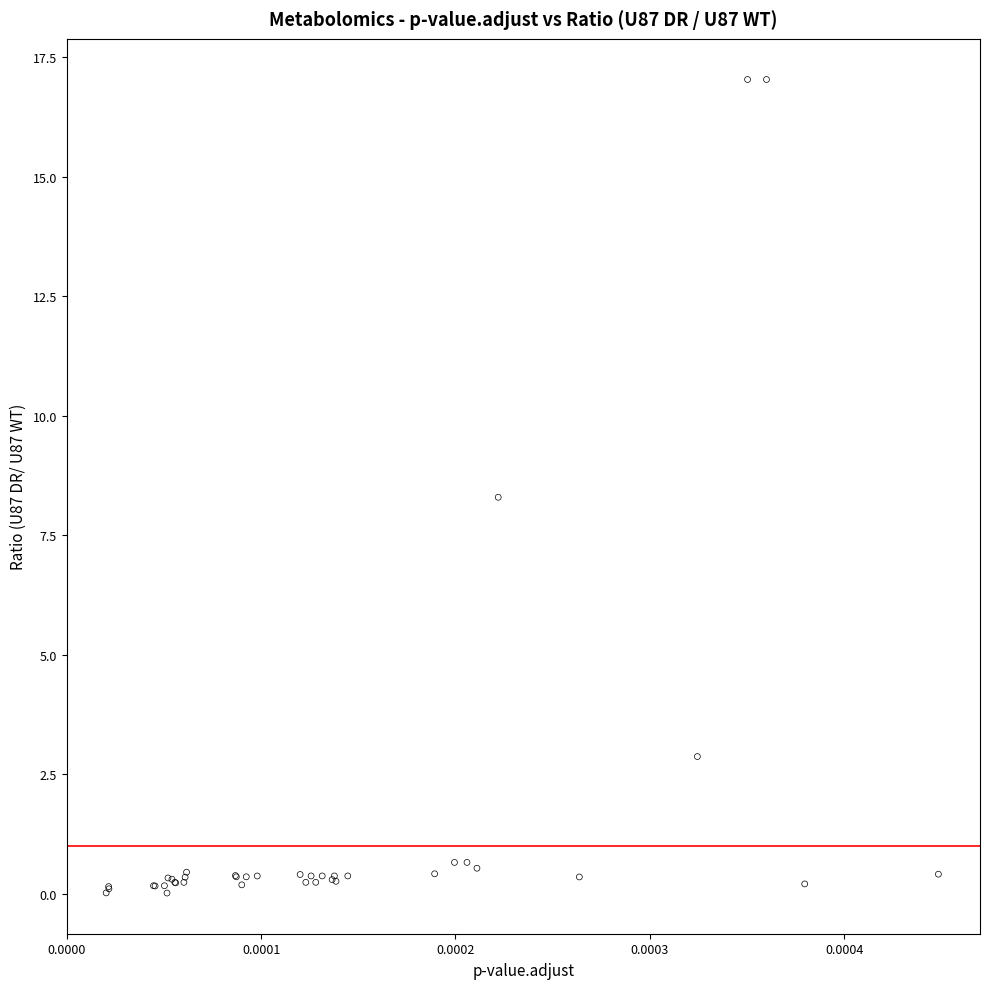

What Y value in the scatter plot is closest to 8?

8.3